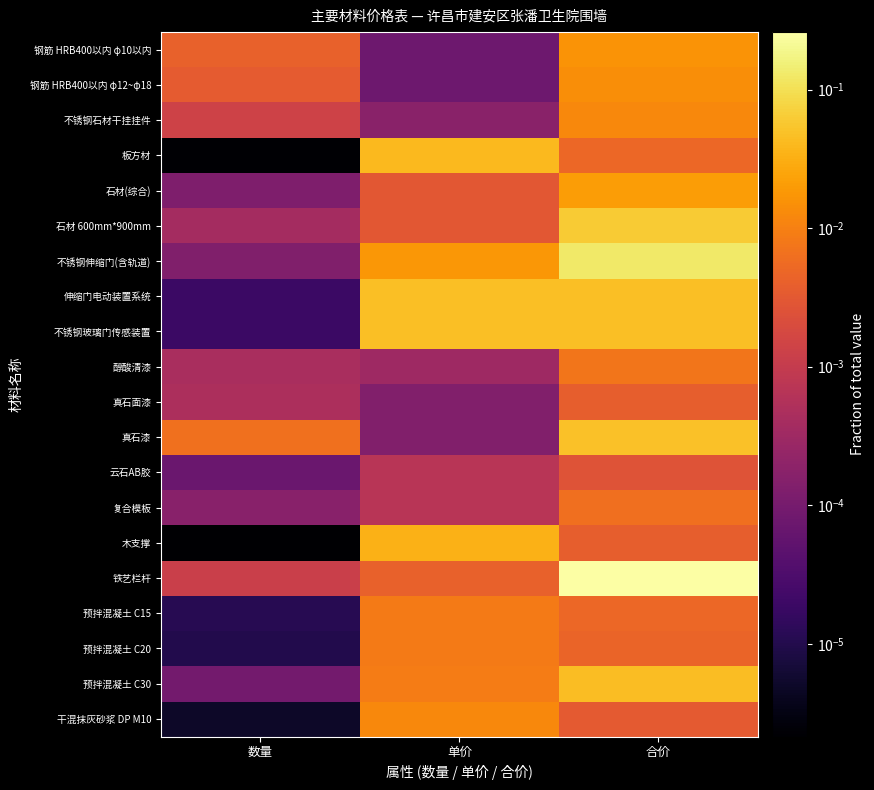

Between 单价 and 合价, which is larger?

合价